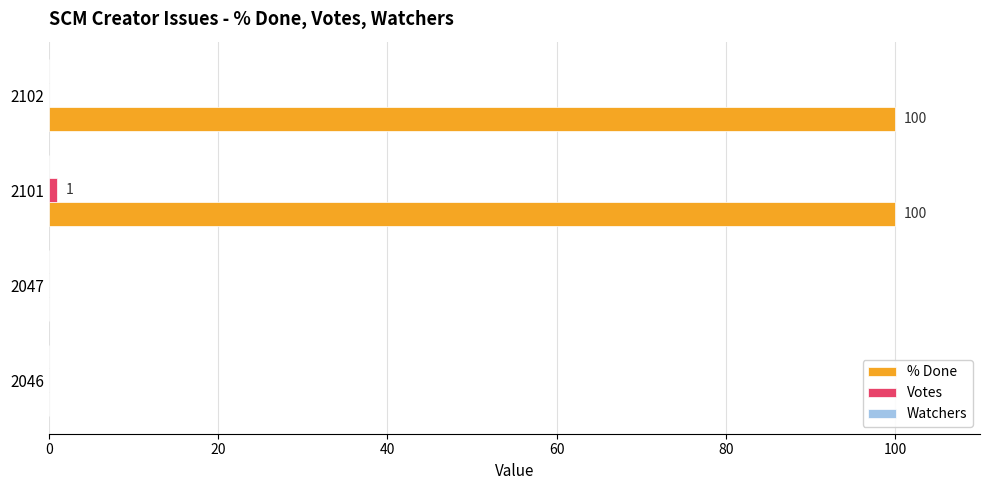

True or false: % Done has a value of 100 at 2101.

True